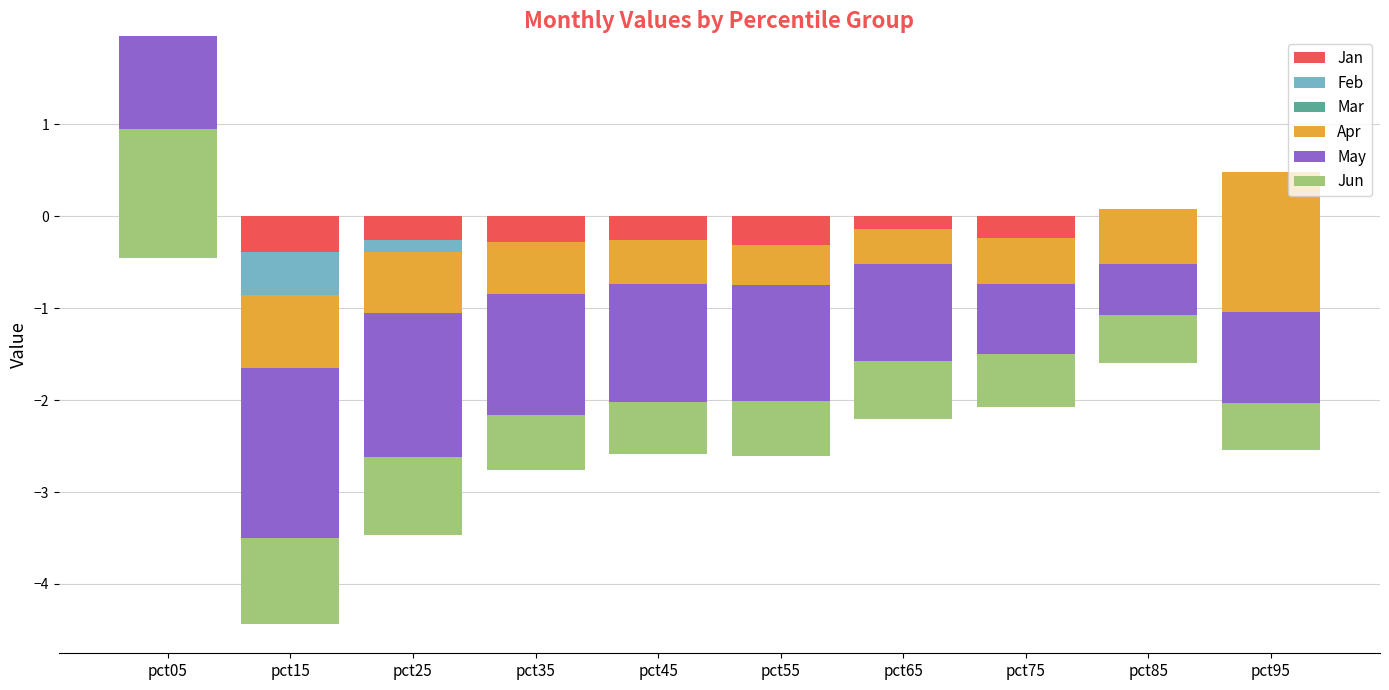

What is the sum of all Feb values?

0.2